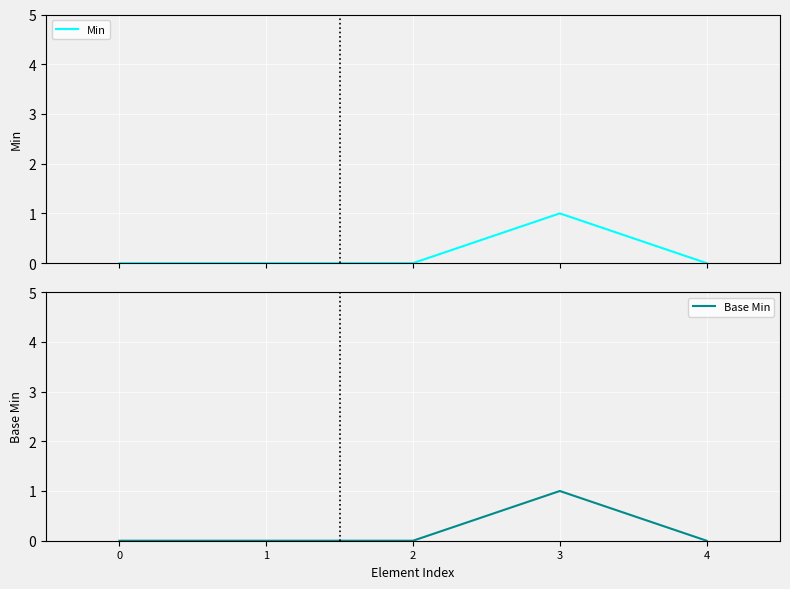

Is the value of Base Min at 1 greater than the value of Min at 4?

No